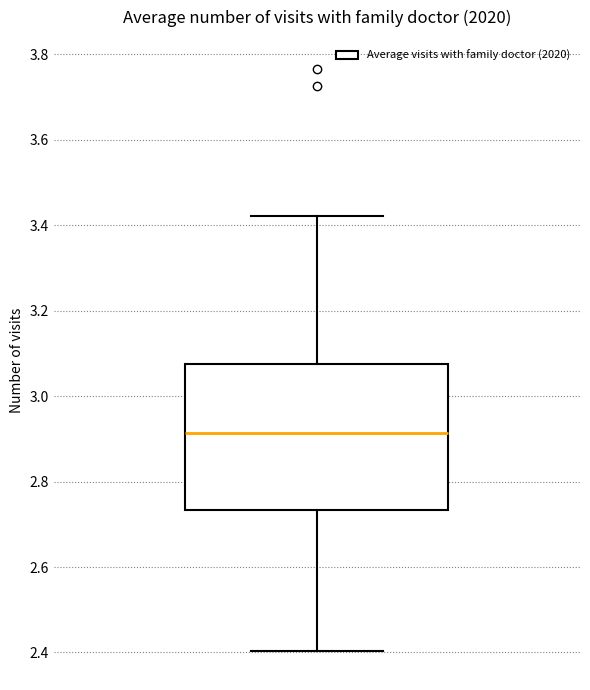

Transcribe this box plot: give where the median line is, the range the box spans, and where the two whiskers end, as read against the y-axis. The values are not printed on the chart, so give them approximately, as read against the axis.

median 2.92, box 2.74 to 3.08, whiskers 2.40 to 3.42